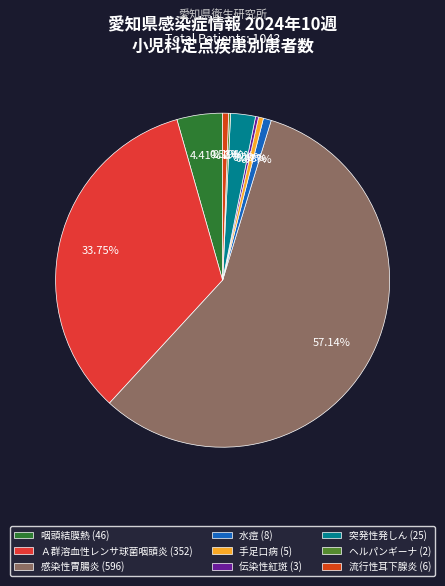

True or false: Ａ群溶血性レンサ球菌咽頭炎 accounts for 34% of the total.

True